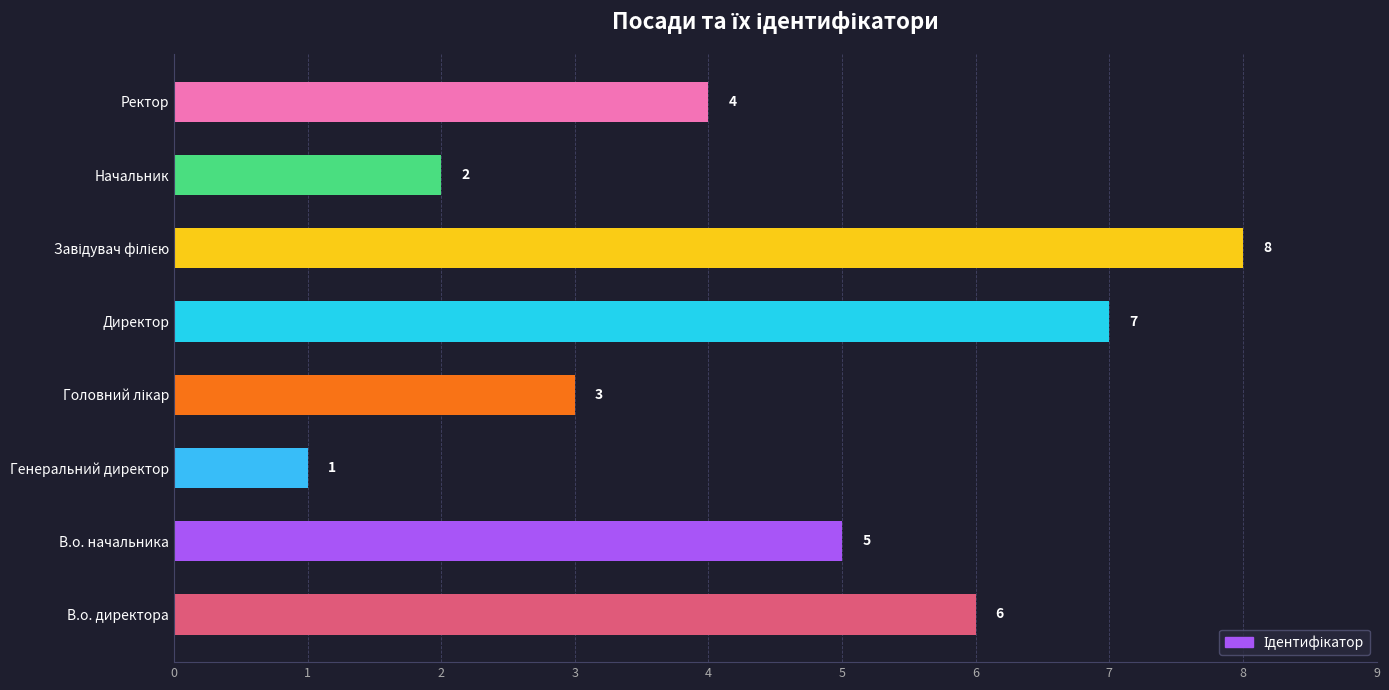

Reading bottom to top, list all the values displayed in this chart.

6	5	1	3	7	8	2	4